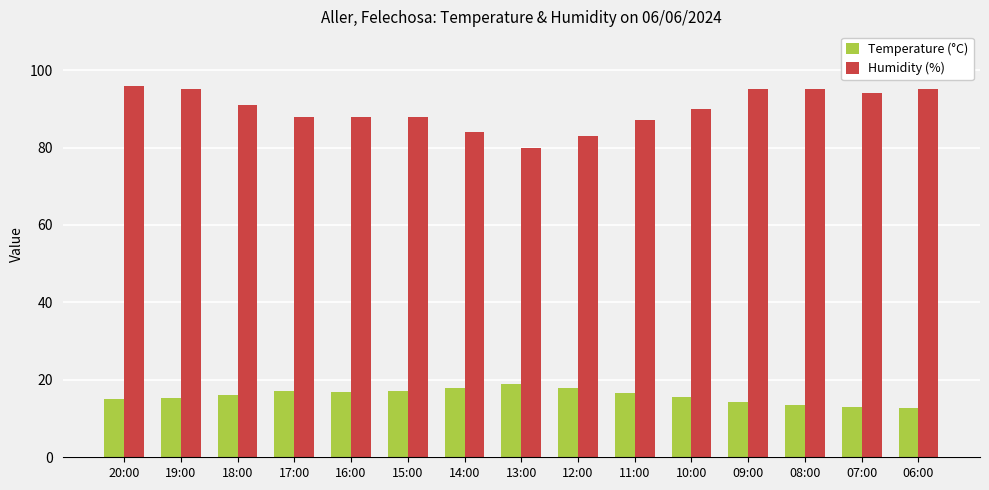

Is the value of Humidity (%) at 11:00 greater than the value of Temperature (°C) at 09:00?

Yes